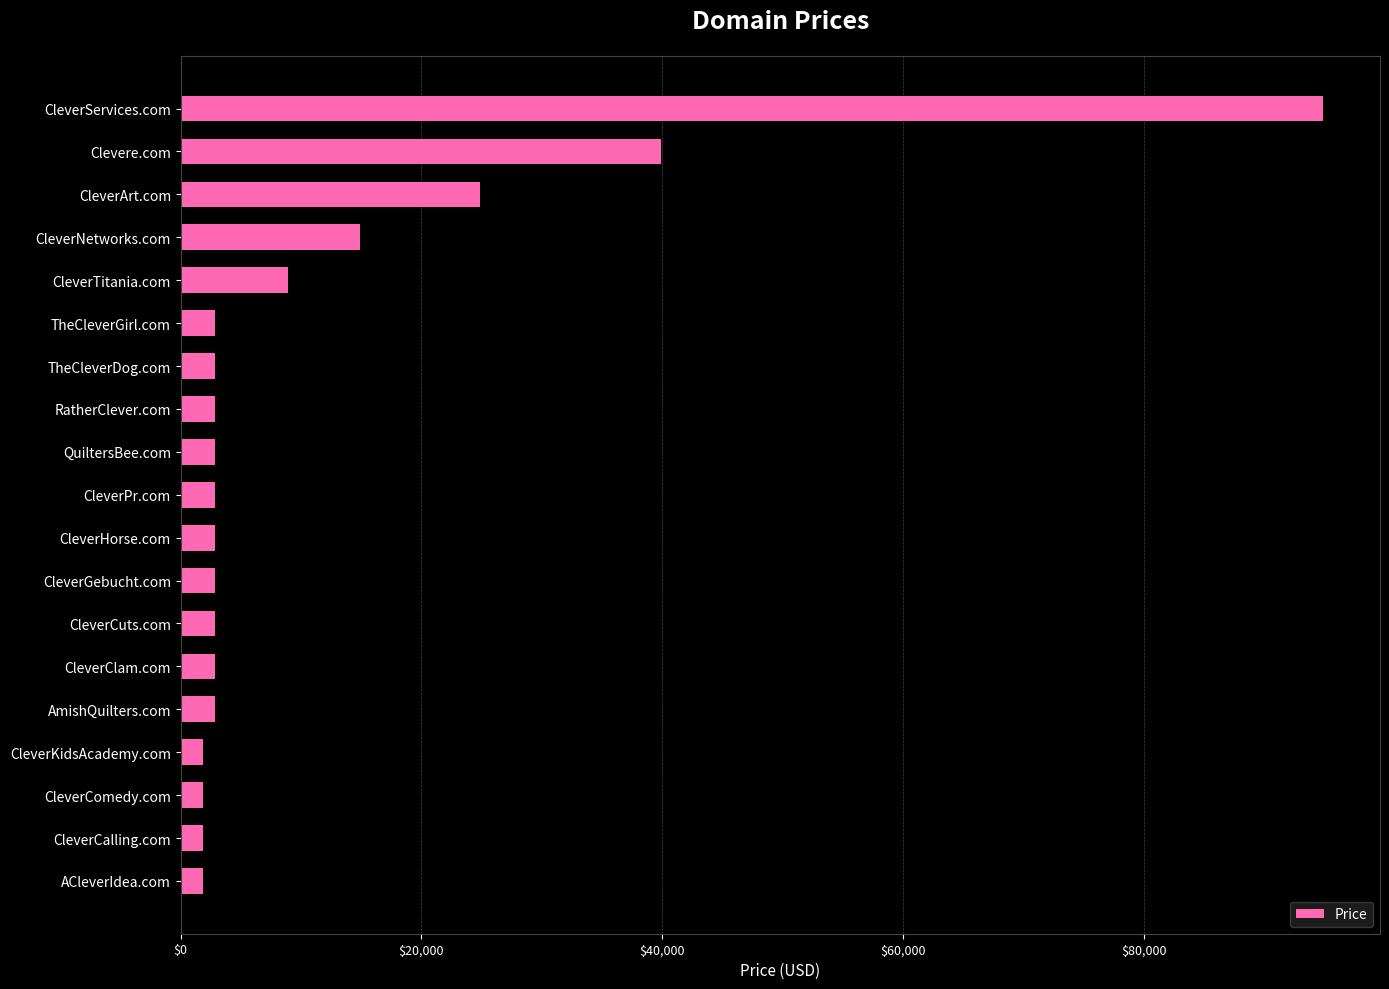

Are the bars grouped side by side (vs. stacked)?

No